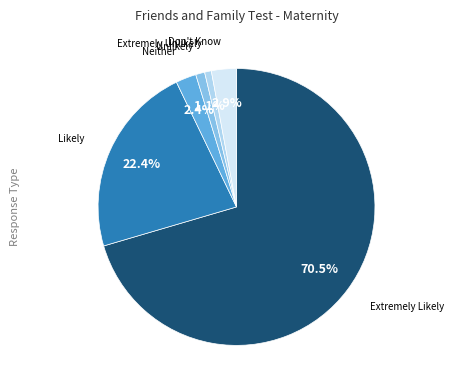

Is there a majority slice in this chart?

Yes